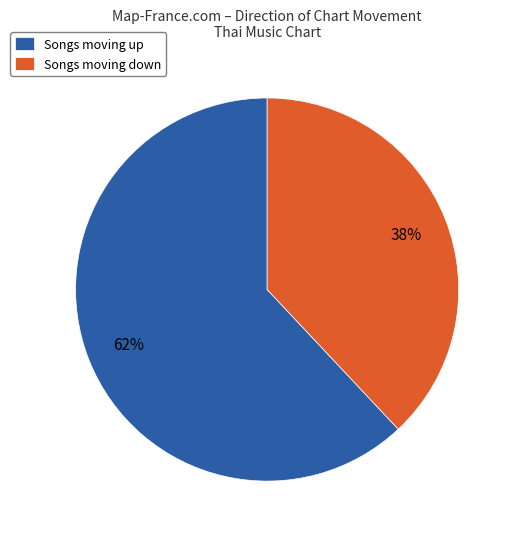

Does any single category account for the majority?

Yes